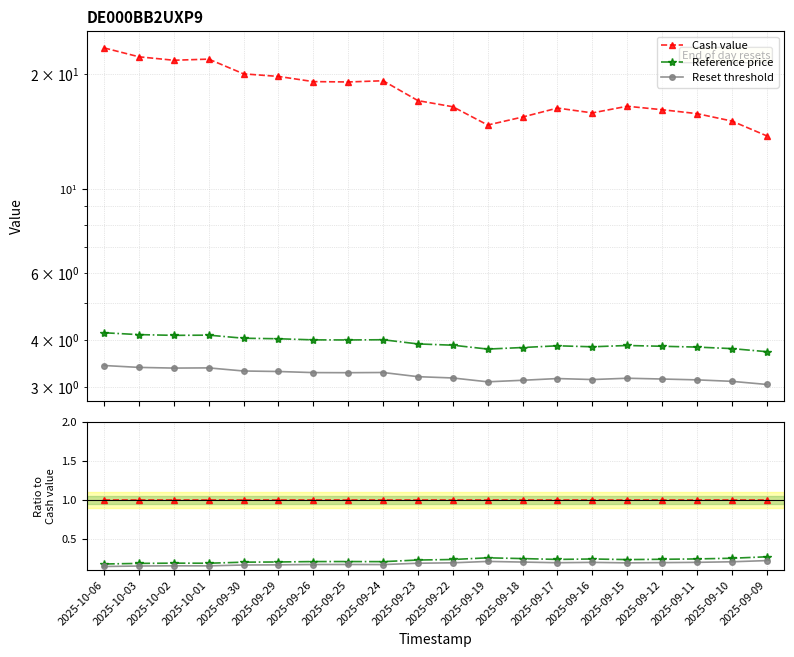

True or false: Reset threshold and Reference price intersect in this chart.

False